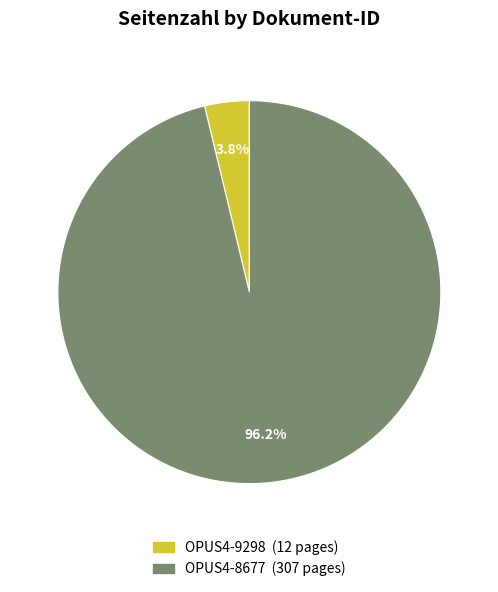

To the nearest percent, what portion does OPUS4-8677 represent?

96%